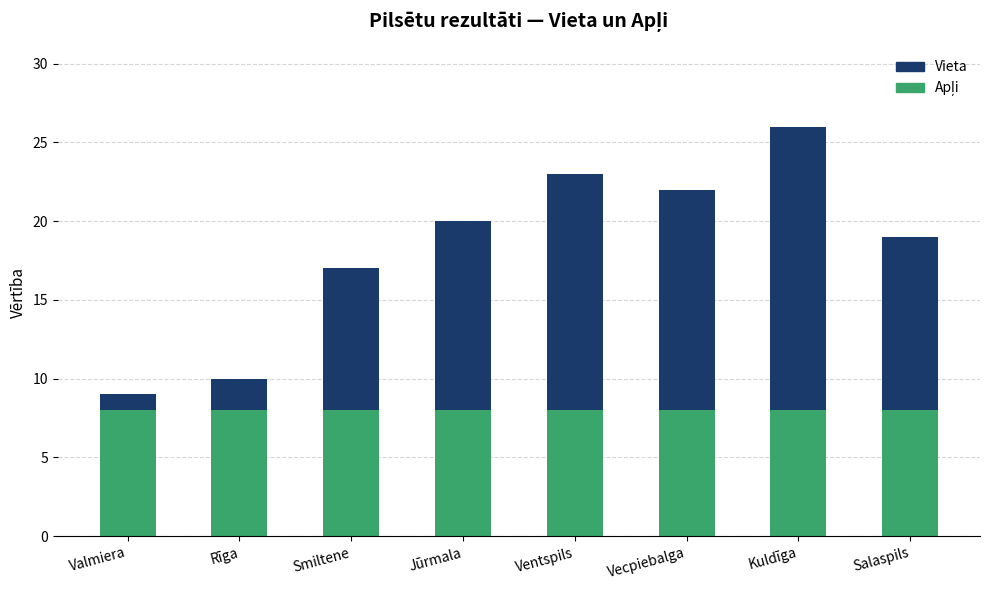

What is the total value across all series at Valmiera?

9